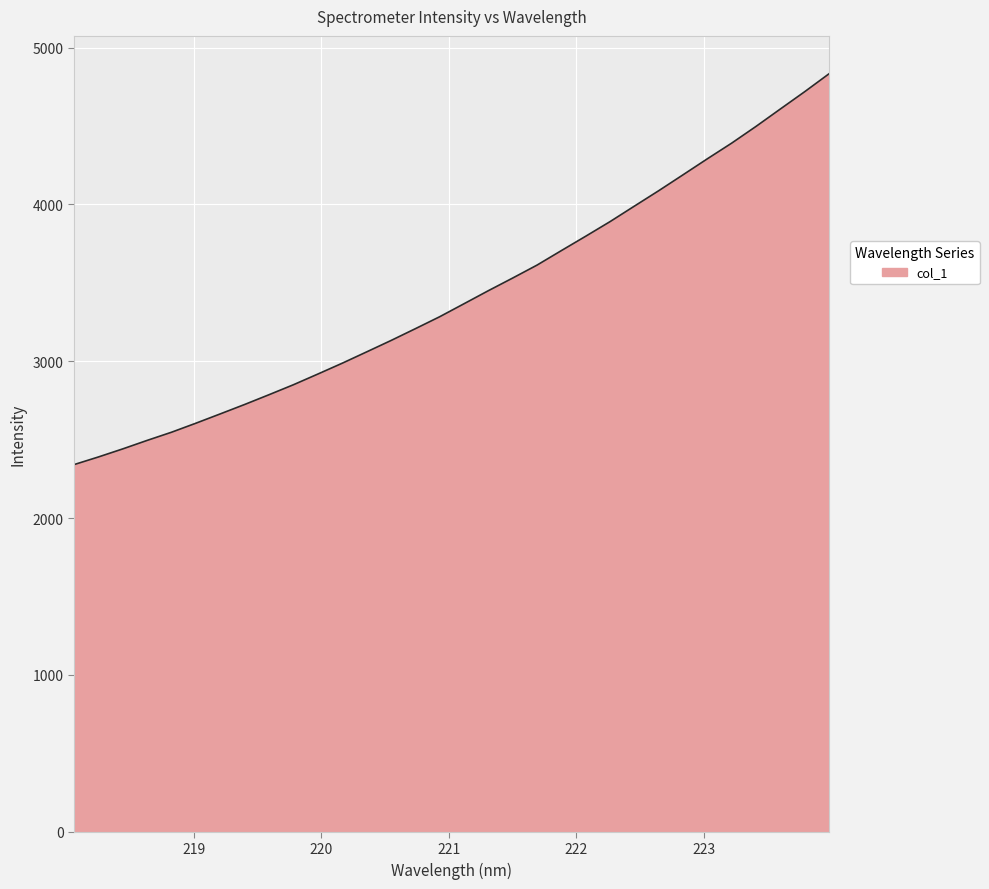

What is the difference between the maximum and minimum values?

2492.0